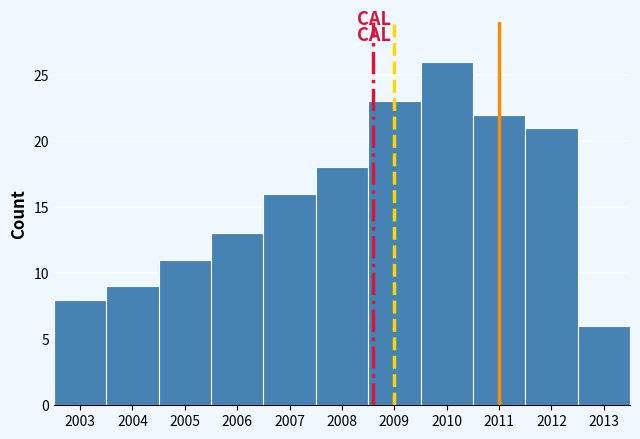

Reading left to right, list every bar in this chart as the range it spans on the x-axis followed by its height. The values are not printed on the chart, so give them approximately, as read against the axis.

2002.5 to 2003.5: 8
2003.5 to 2004.5: 9
2004.5 to 2005.5: 11
2005.5 to 2006.5: 13
2006.5 to 2007.5: 16
2007.5 to 2008.5: 18
2008.5 to 2009.5: 23
2009.5 to 2010.5: 26
2010.5 to 2011.5: 22
2011.5 to 2012.5: 21
2012.5 to 2013.5: 6